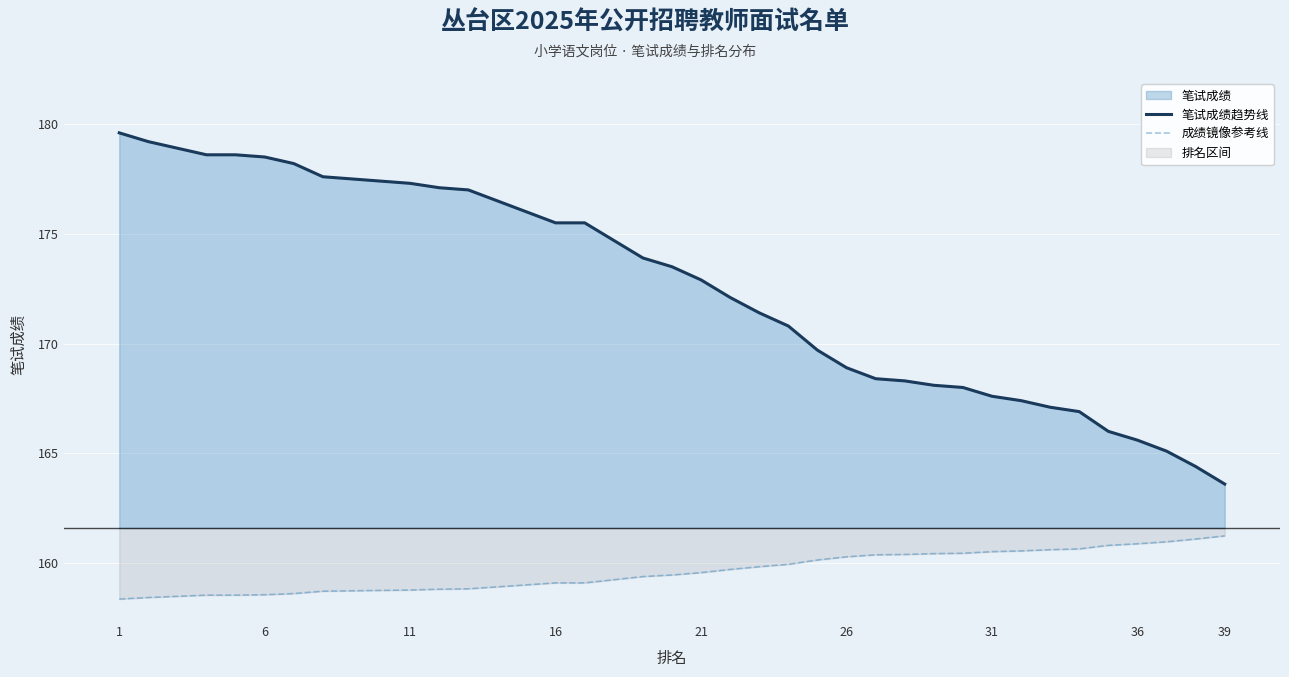

Which series has the widest spread of values?

笔试成绩趋势线